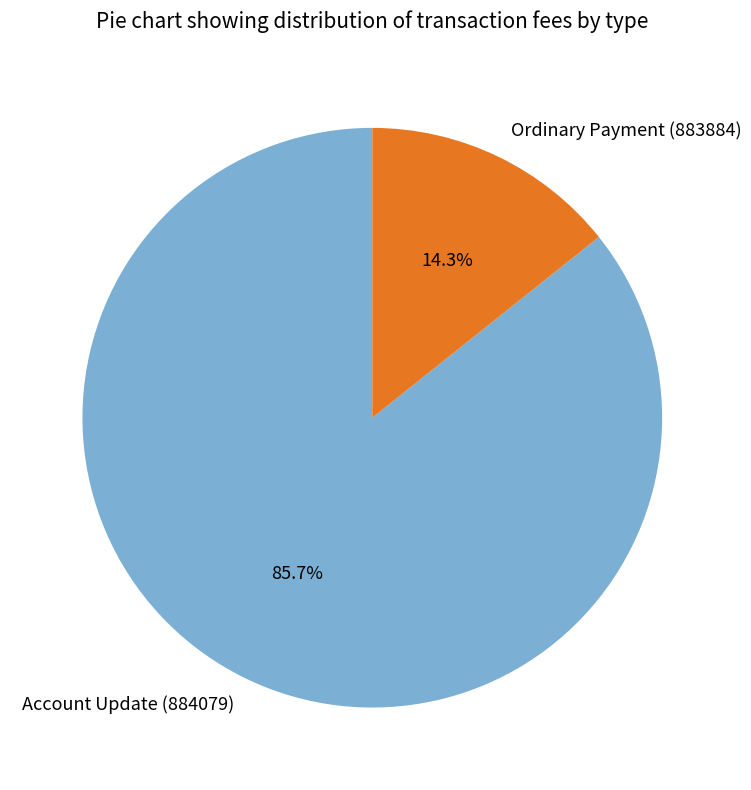

To the nearest percent, what is the difference between the largest and smallest slice percentages?

71%